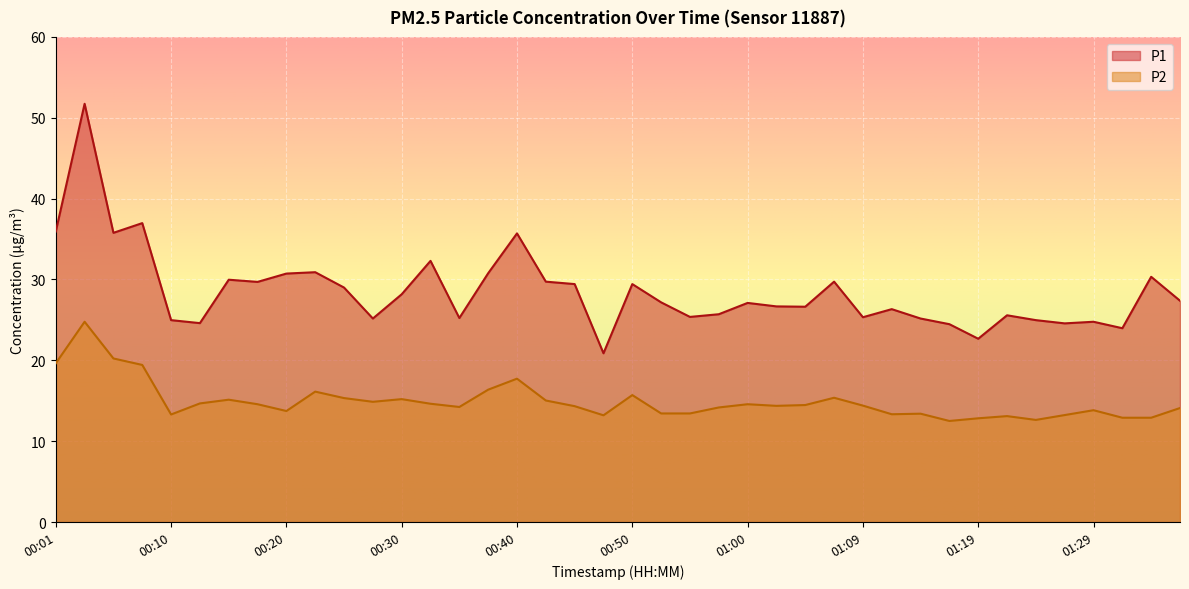

What is the difference between the highest and lowest values at 01:32?

11.1